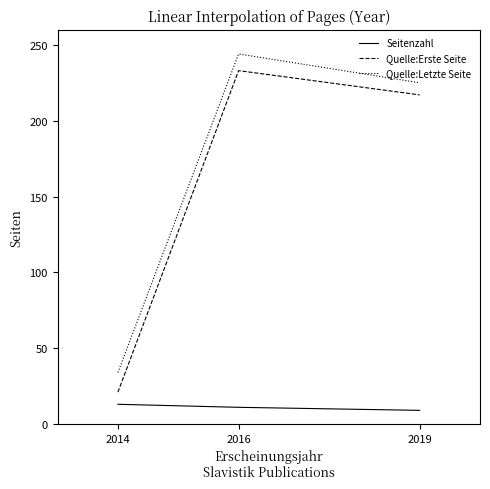

Which category has the highest value across all series?

2016